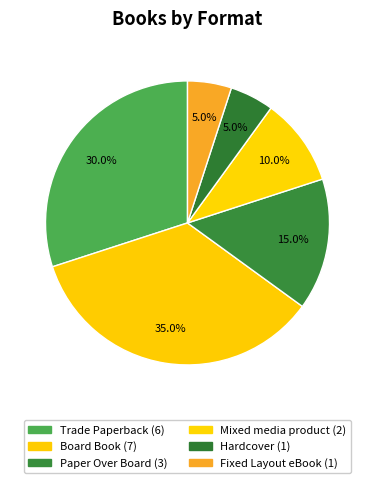

Which slice is the largest?

Board Book